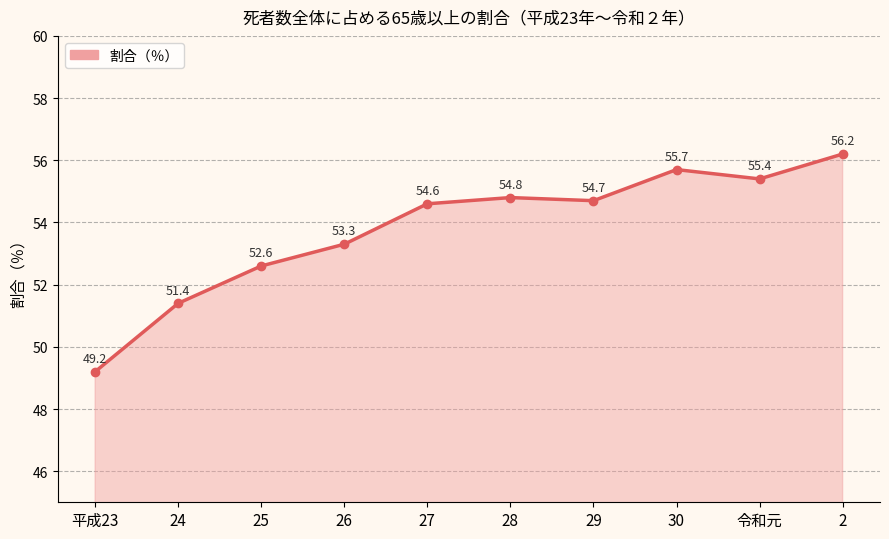

How many points are higher than both their immediate neighbors (excluding endpoints)?

2